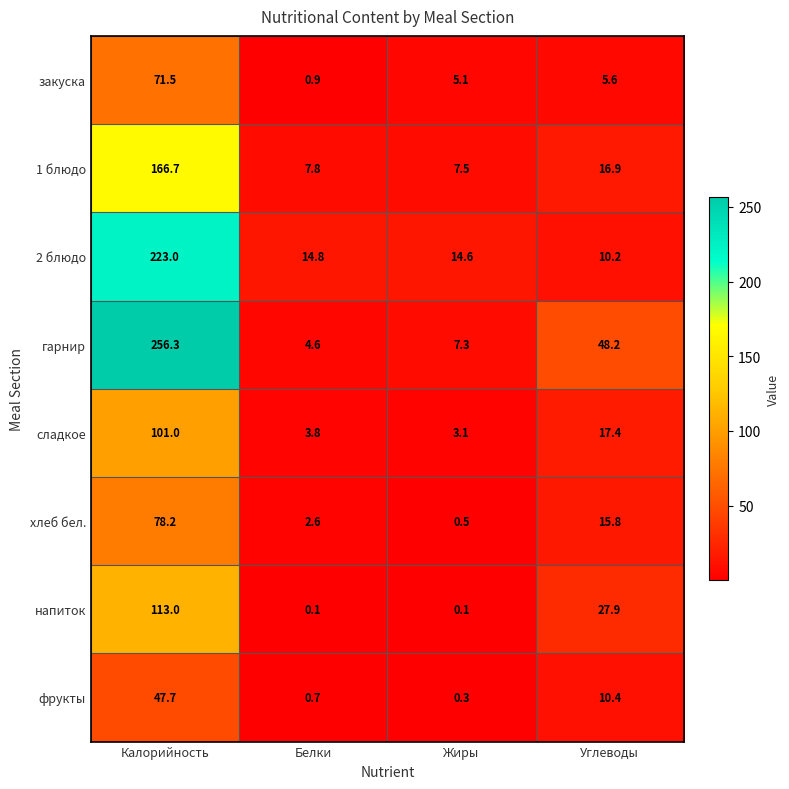

List the series in order of their peak value, highest first.

гарнир, 2 блюдо, 1 блюдо, напиток, сладкое, хлеб бел., закуска, фрукты